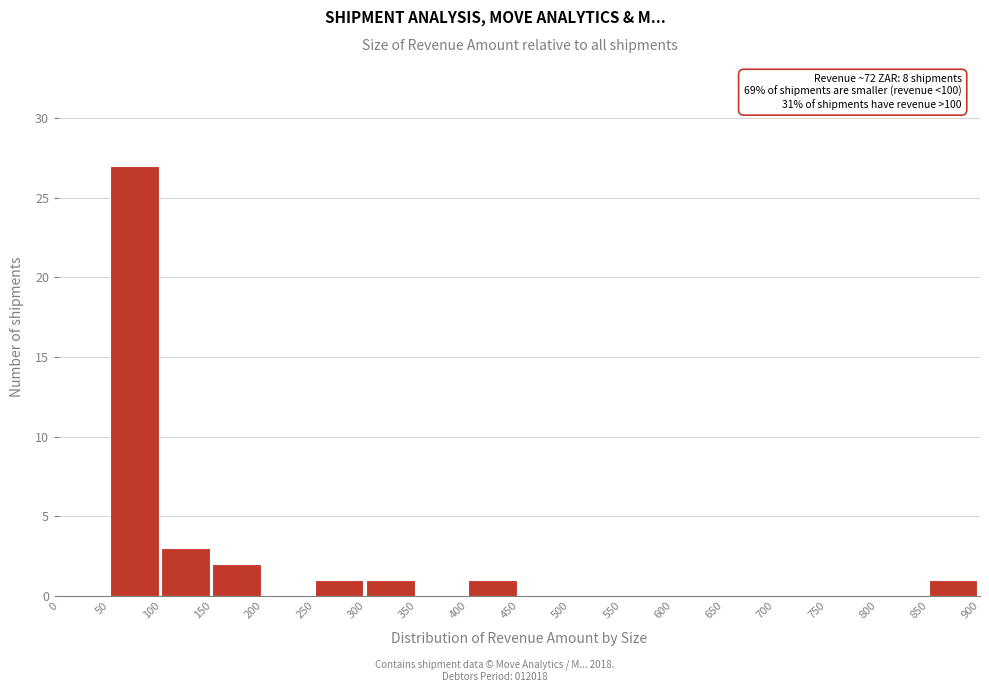

Which range on the x-axis has the tallest bar?

50 to 100